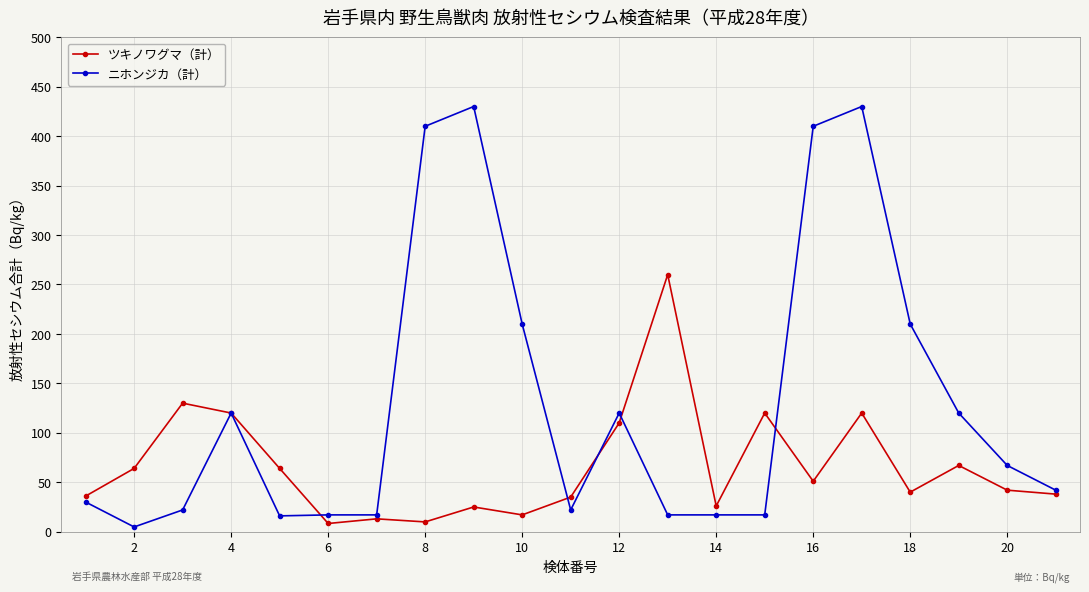

Rank the series by their average value, from highest to lowest.

ニホンジカ（計）, ツキノワグマ（計）